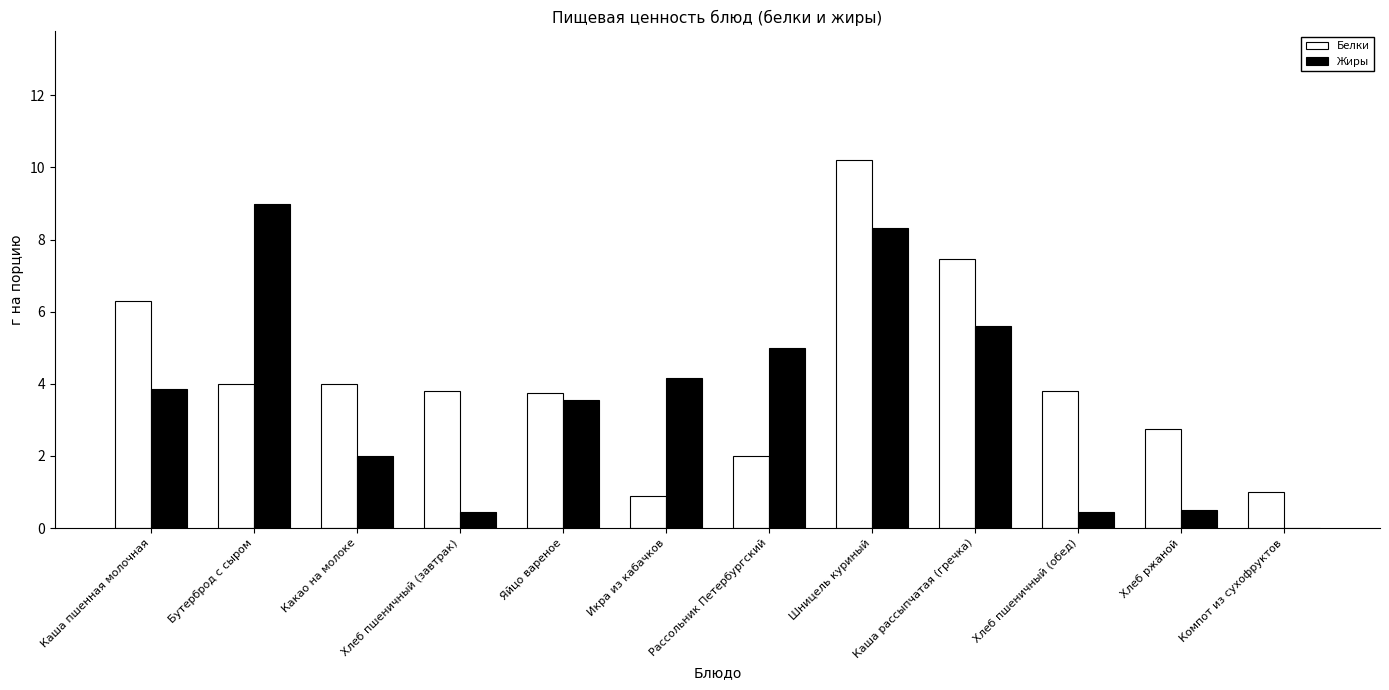

Between Каша пшенная молочная and Бутерброд с сыром, which series saw the biggest shift?

Жиры